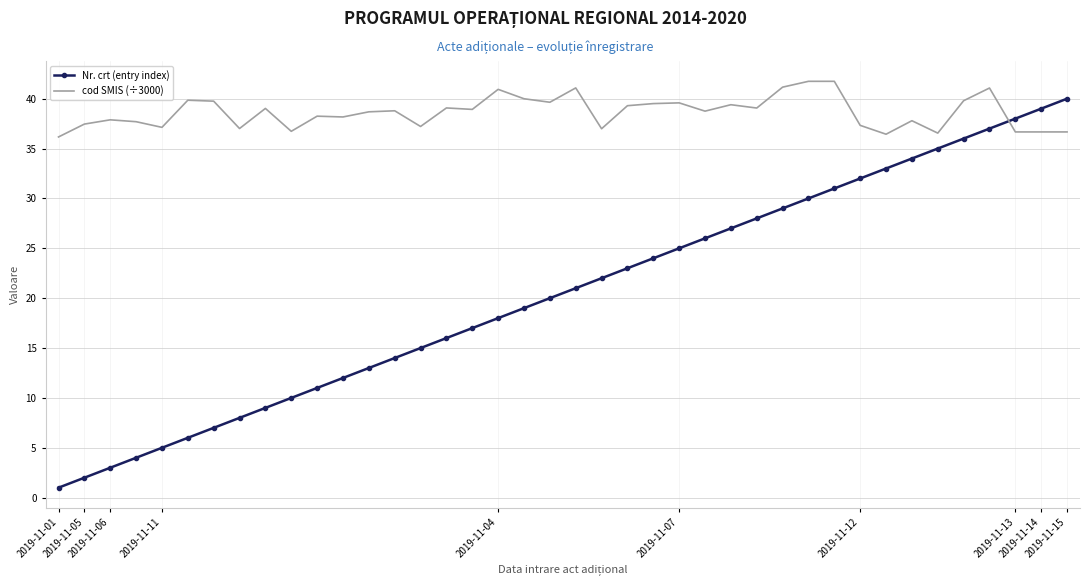

How many categories are shown in the chart?

40